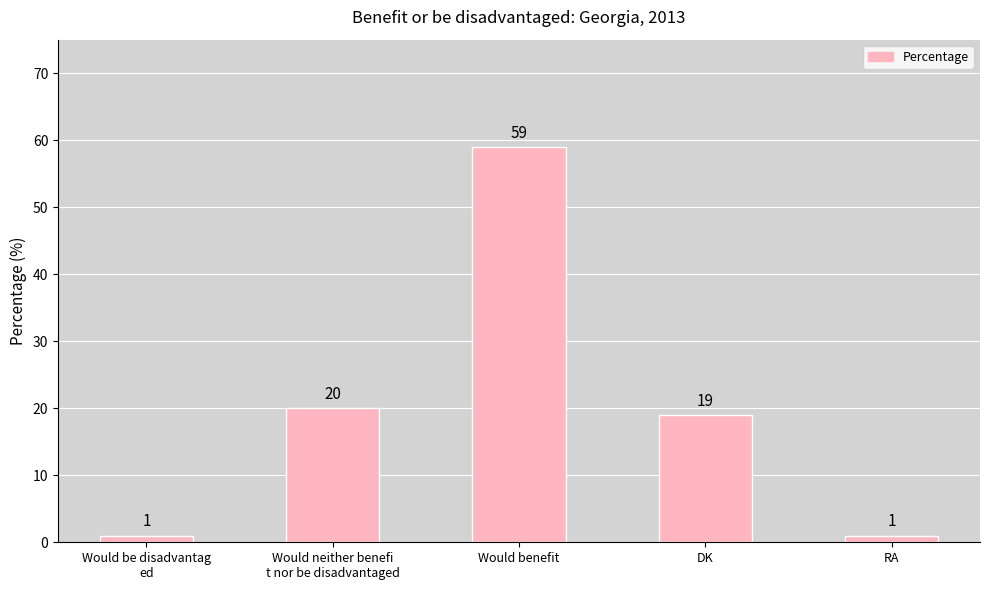

Reading left to right, list all the values displayed in this chart.

Would be disadvantag
ed=1	Would neither benefi
t nor be disadvantaged=20	Would benefit=59	DK=19	RA=1